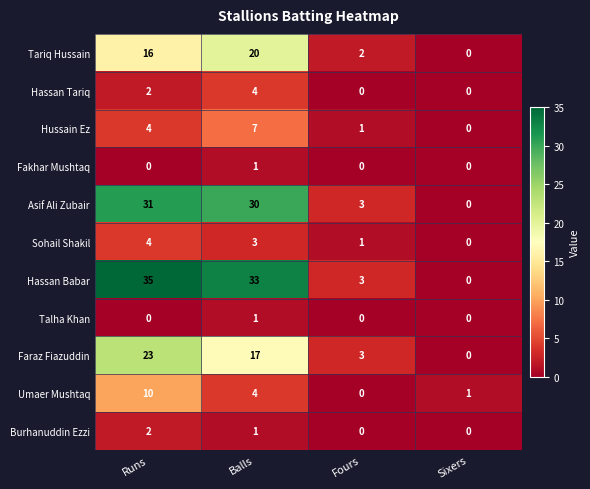

What is the highest value of the Hassan Tariq series?

4